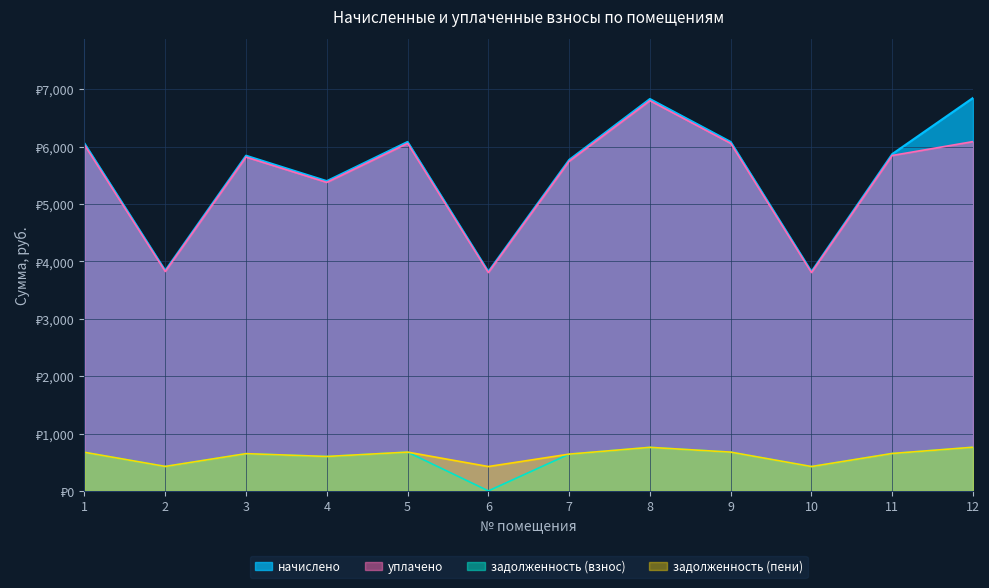

True or false: задолженность (пени) and задолженность (взнос) intersect in this chart.

False